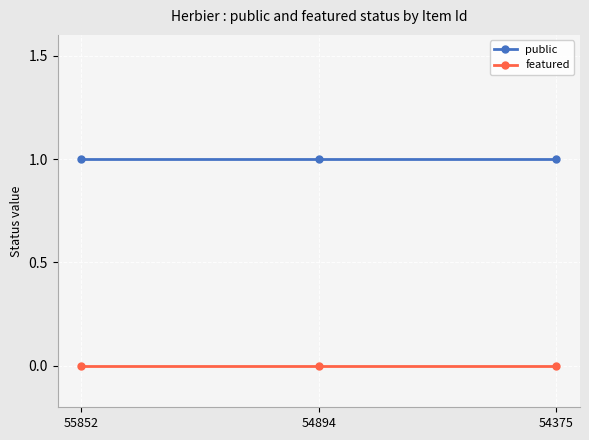

What is the greatest value displayed?

1